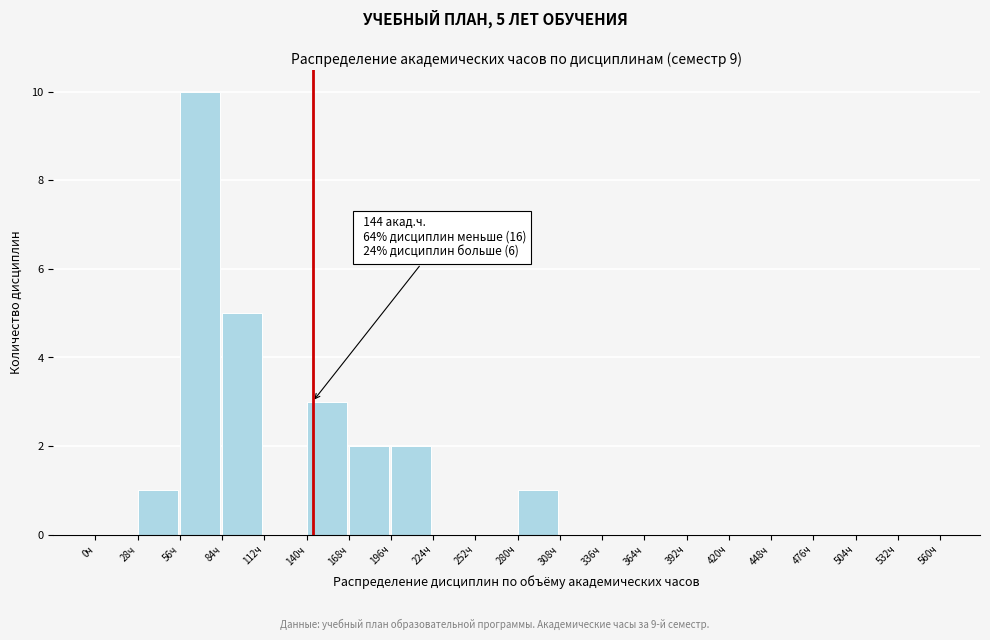

Which range on the x-axis has the tallest bar?

56 to 84